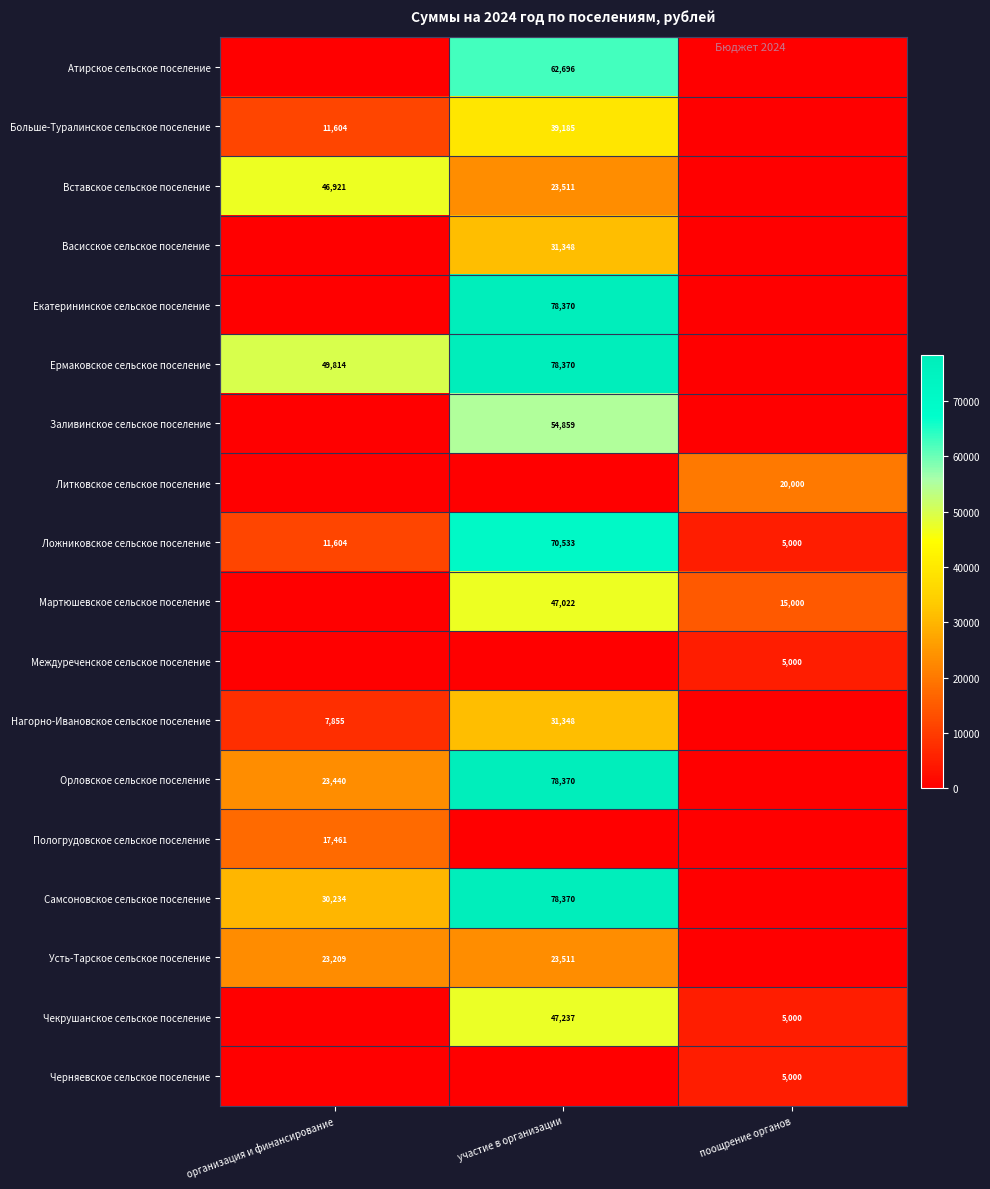

The Чекрушанское сельское поселение series shows 5000 at поощрение органов. True or false?

True